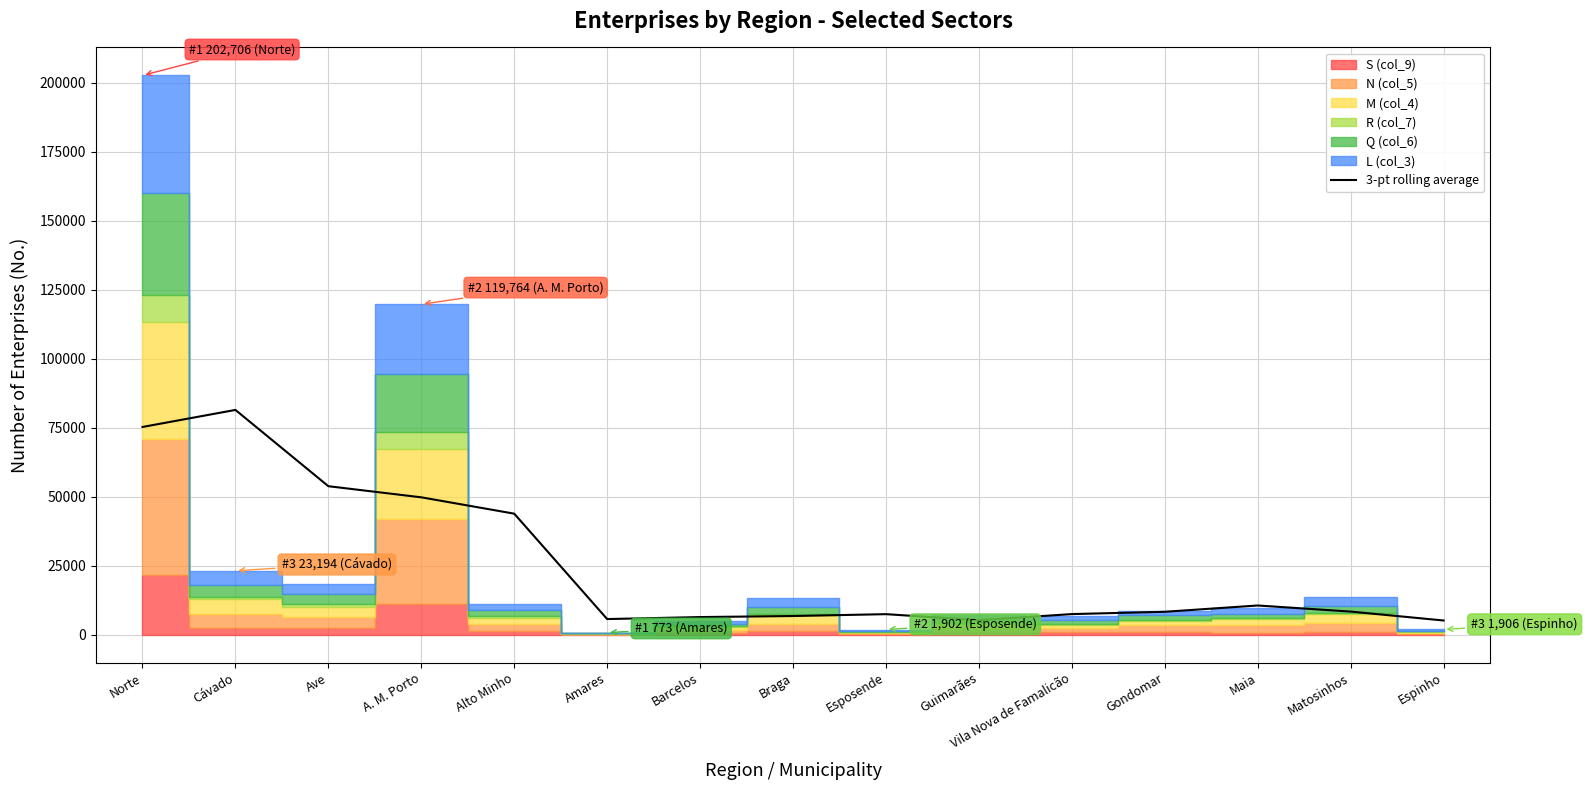

What is the minimum value for 3-pt rolling average?

5166.0